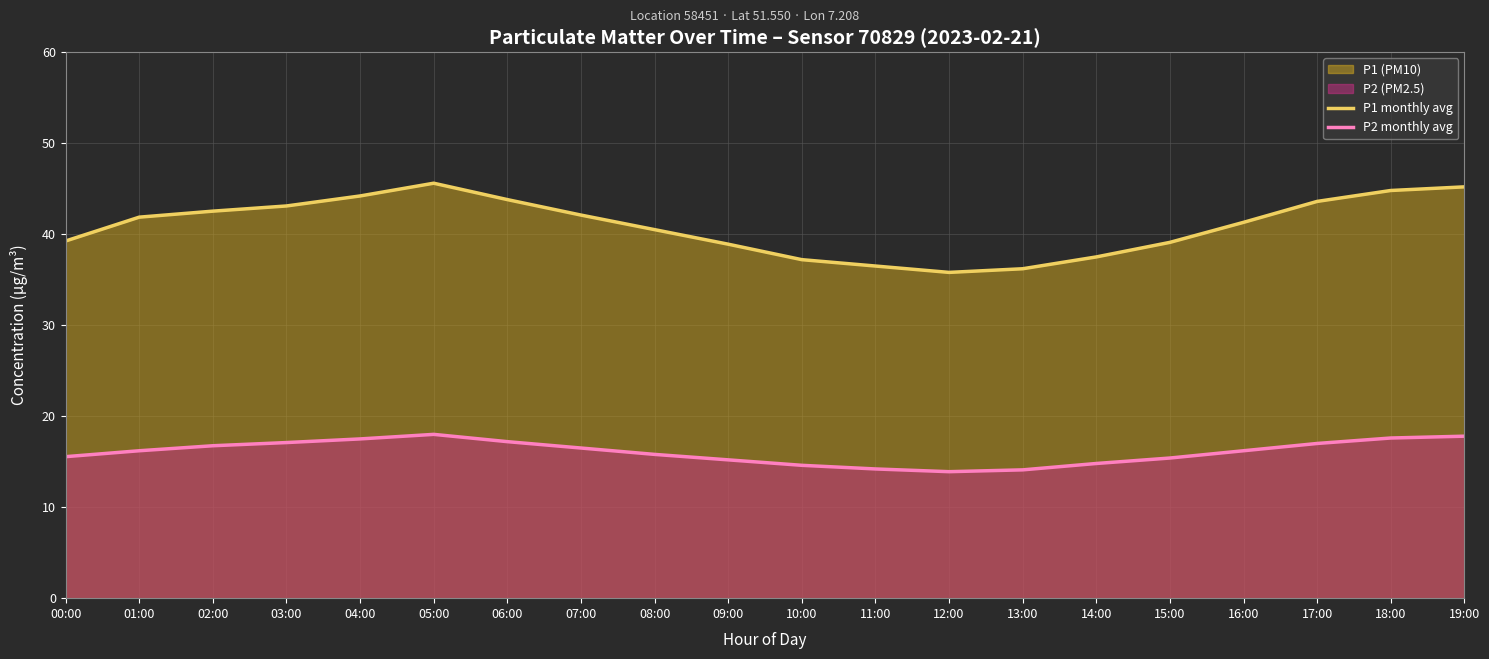

What is the lowest value of the P1 monthly avg series?

35.8